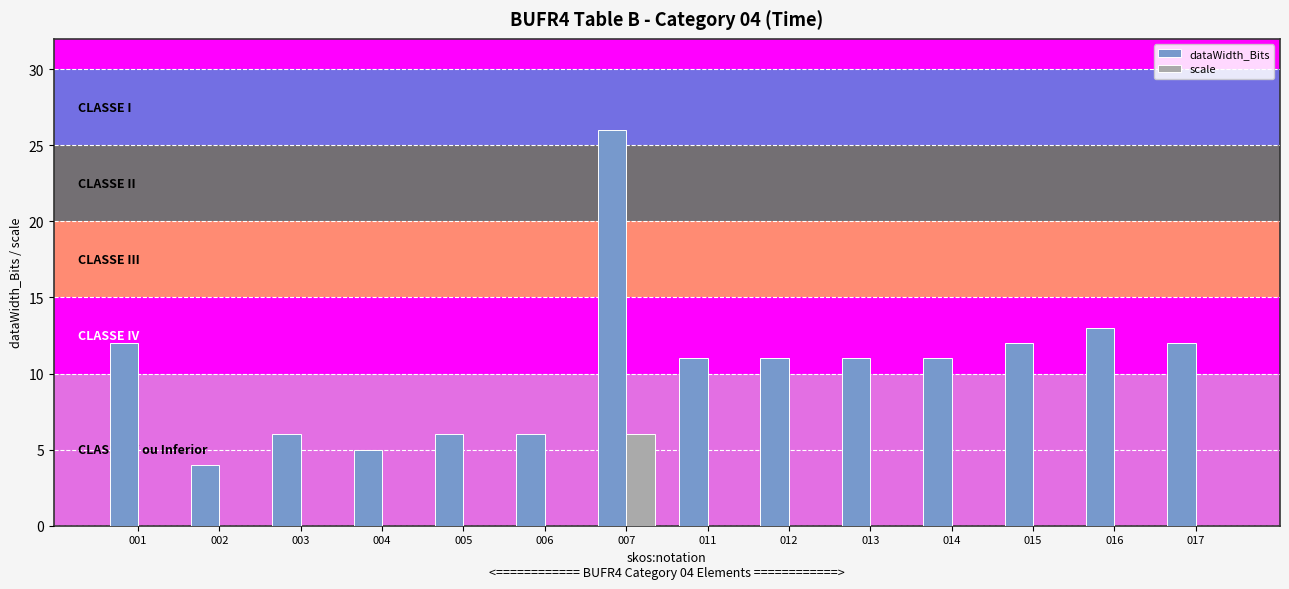

What is the sum of all dataWidth_Bits values?

146